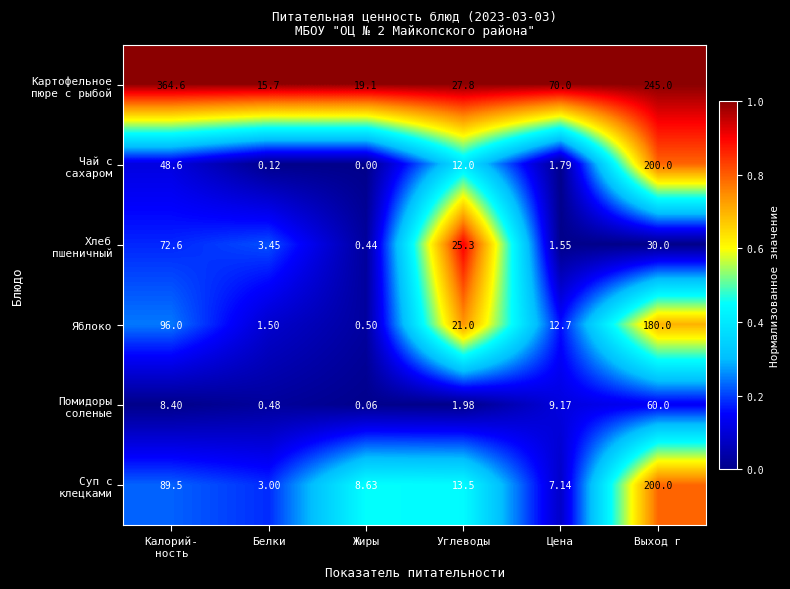

At which category is the sum across all series the highest?

Выход г